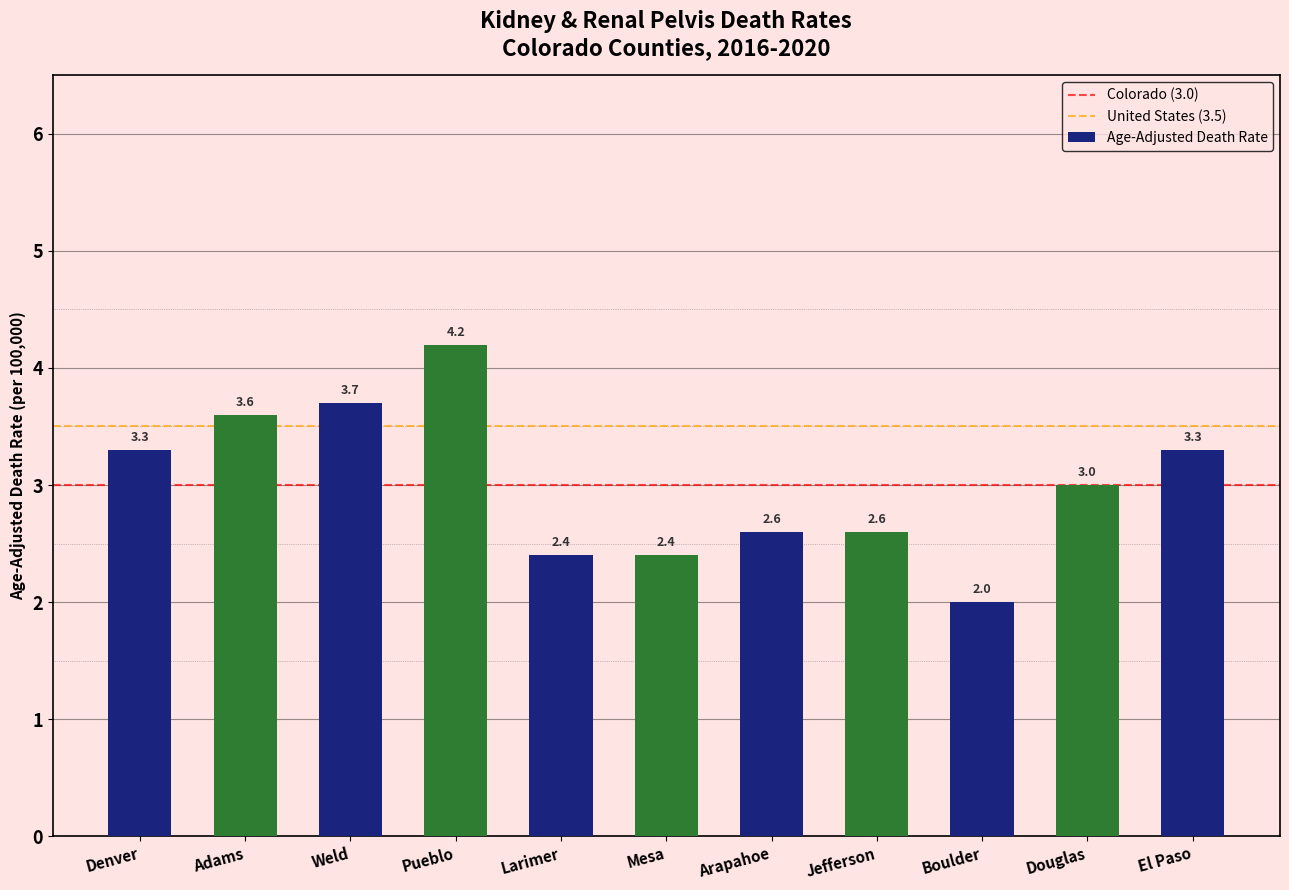

What is the difference between the values at Boulder and Denver?

1.3